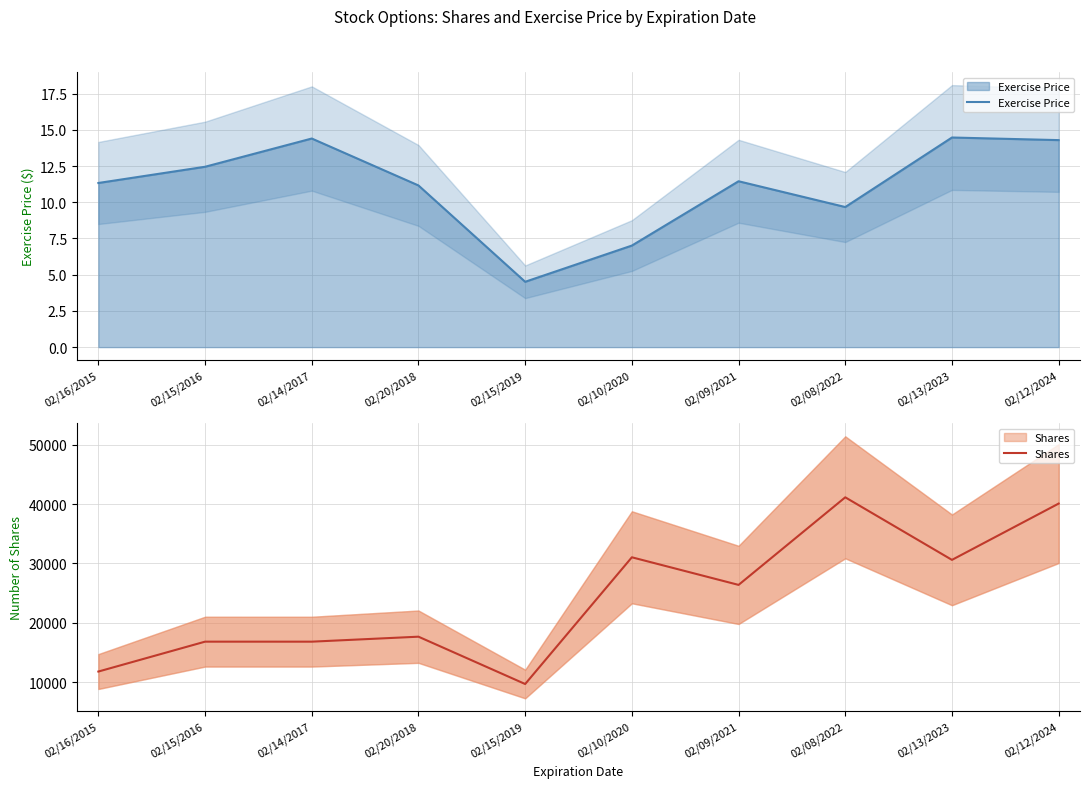

Rank the categories by Shares value from highest to lowest.

02/08/2022, 02/12/2024, 02/10/2020, 02/13/2023, 02/09/2021, 02/20/2018, 02/15/2016, 02/14/2017, 02/16/2015, 02/15/2019